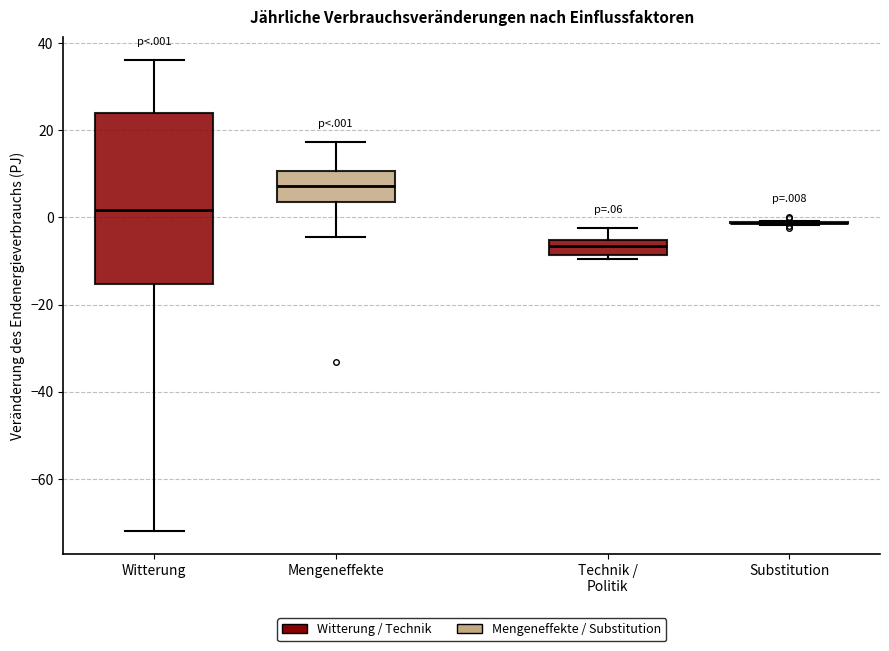

Reading left to right, read every box against the y-axis: the position of its median line, the range the box covers, and the ends of its whiskers. The values are not printed on the chart, so give them approximately, as read against the axis.

Witterung: median 2, box -16 to 24, whiskers -72 to 36
Mengeneffekte: median 8, box 4 to 10, whiskers -4 to 18
Technik / Politik: median -6 (inside the box), box -8 to -6, whiskers -10 to -2
Substitution: box collapsed to a line at -2, whiskers -2 to 0